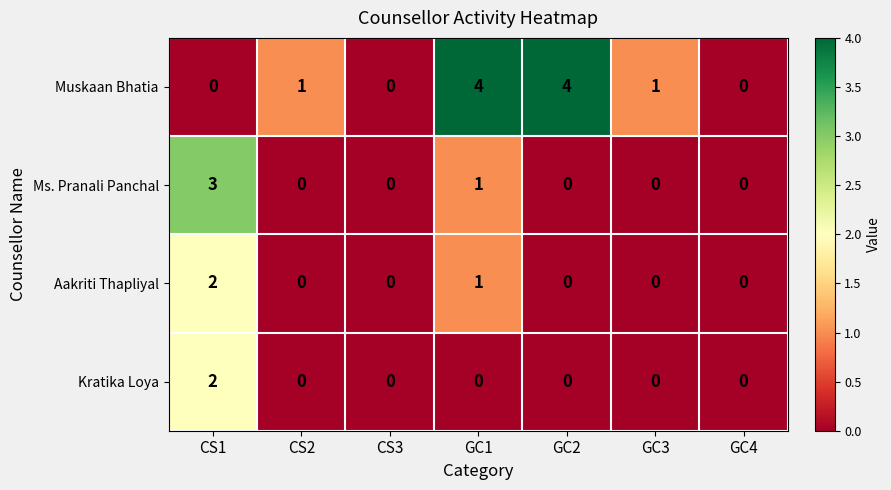

How many categories are shown in the chart?

7